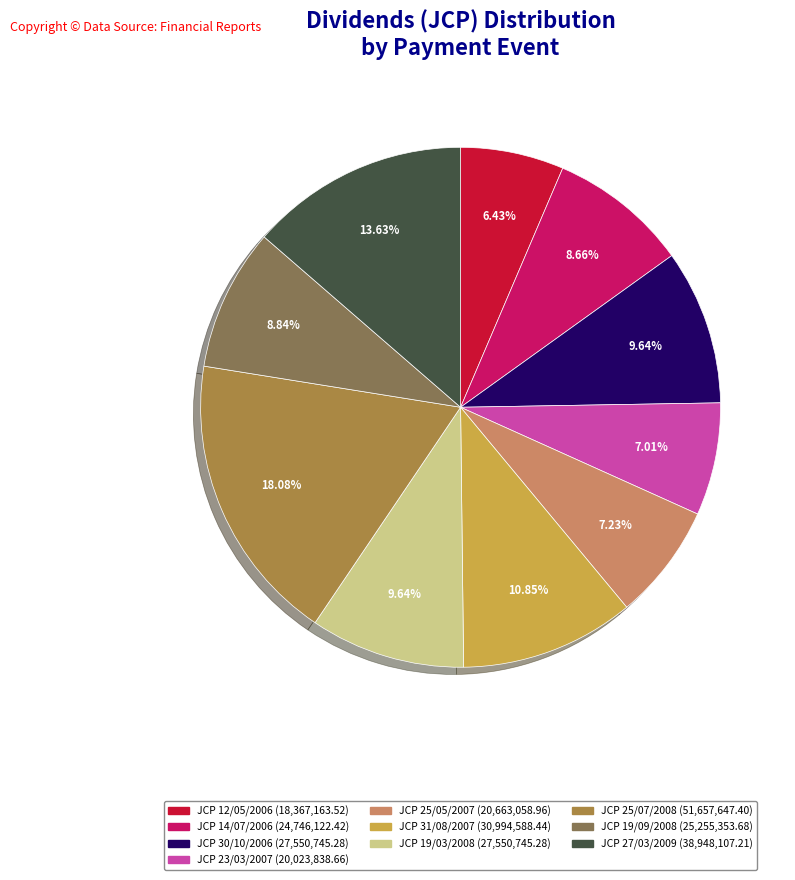

Approximately how many times larger is the value at JCP 19/03/2008 compared to JCP 31/08/2007?

0.9